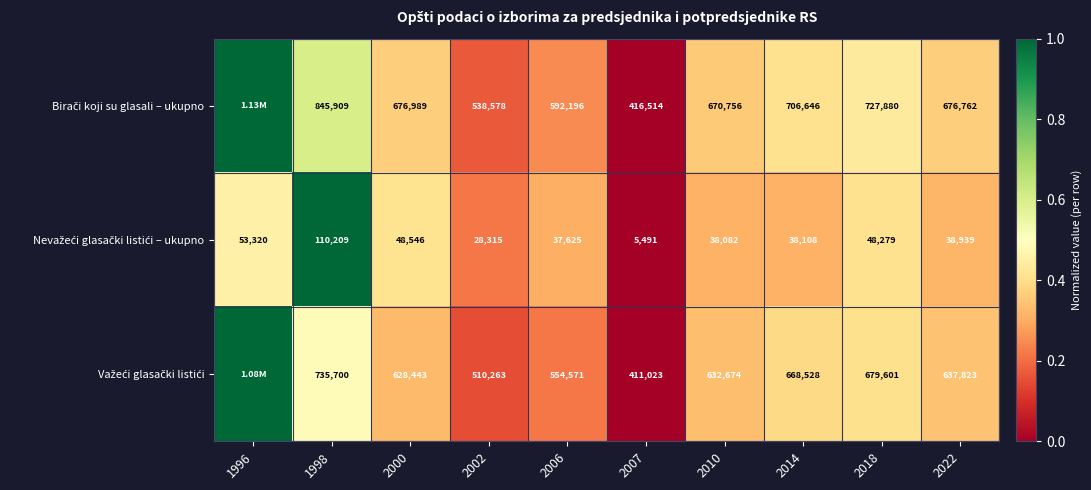

The value of Važeći glasački listići at 2022 is 0.1. True or false?

False